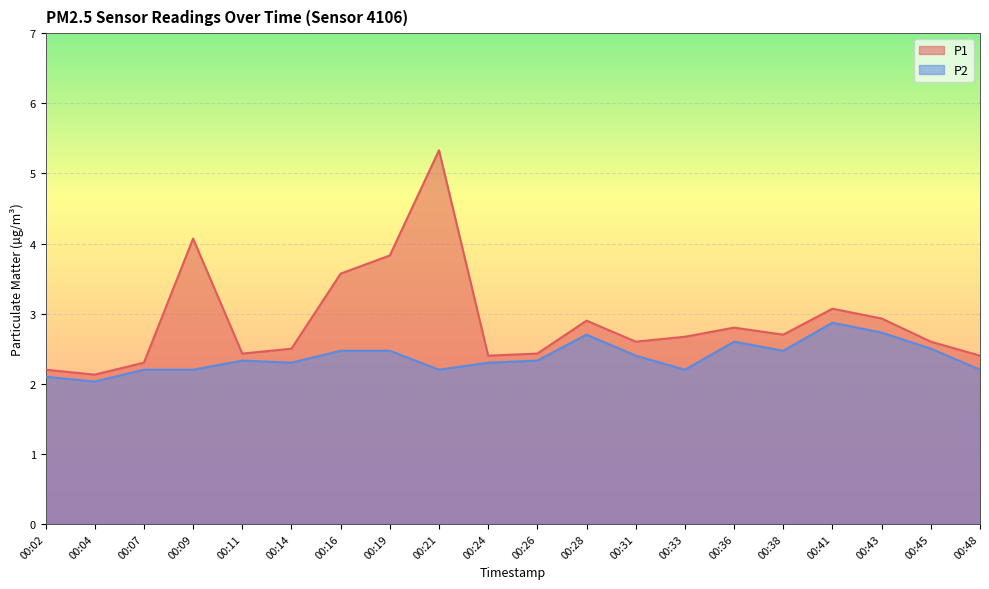

What is the greatest value displayed?

5.3